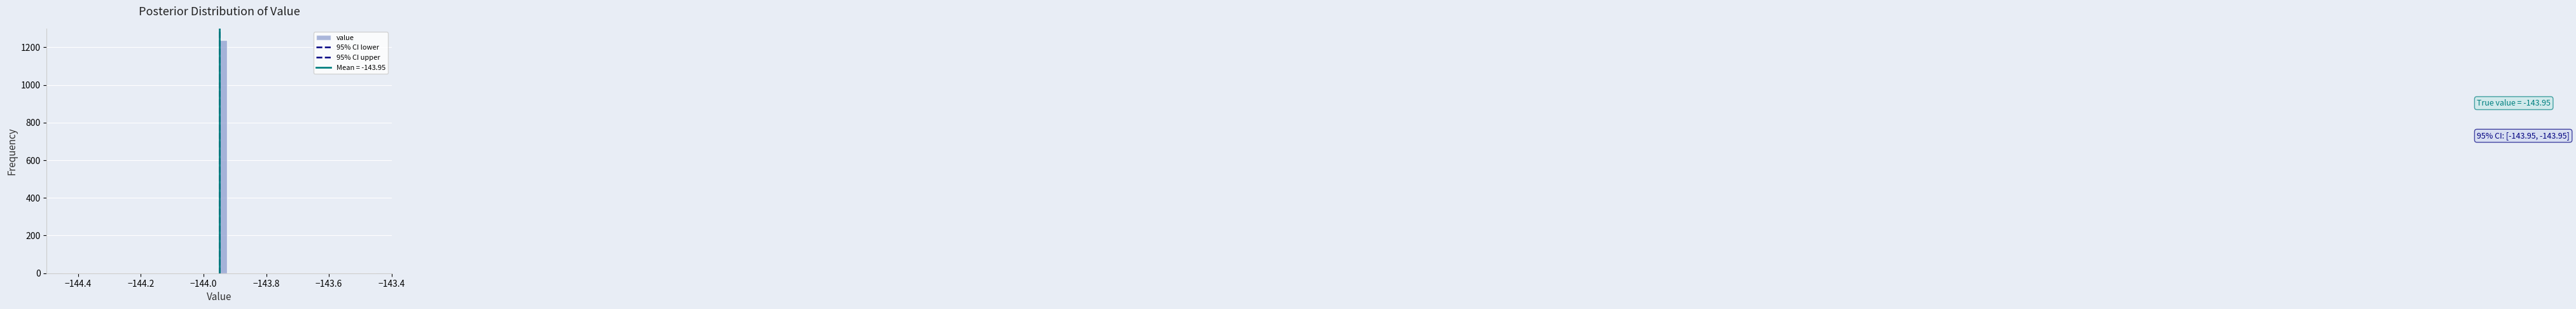

Read against the x-axis, roughly where is the centre of the tallest bar?

-143.94